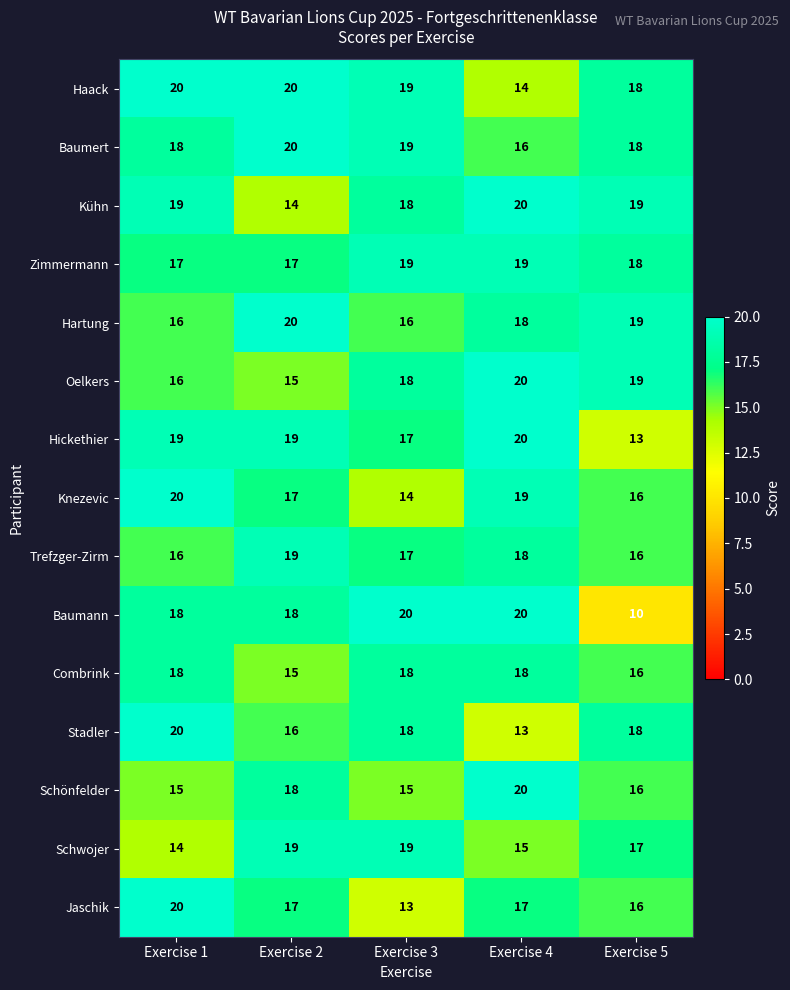

What is the average value of the Trefzger-Zirm series?

17